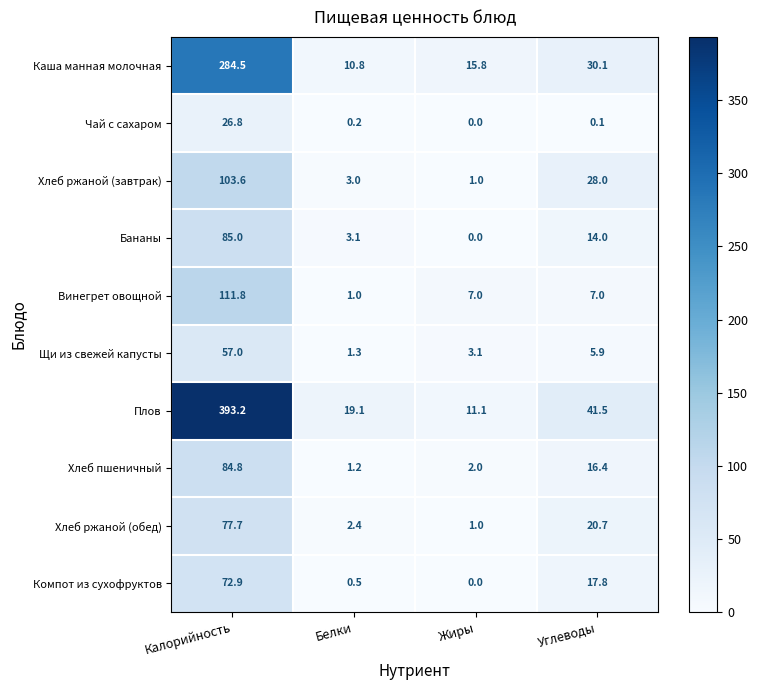

The Щи из свежей капусты series shows 1.3 at Белки. True or false?

True